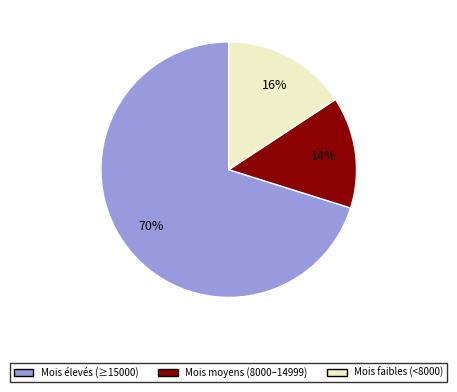

Does any single category account for the majority?

Yes